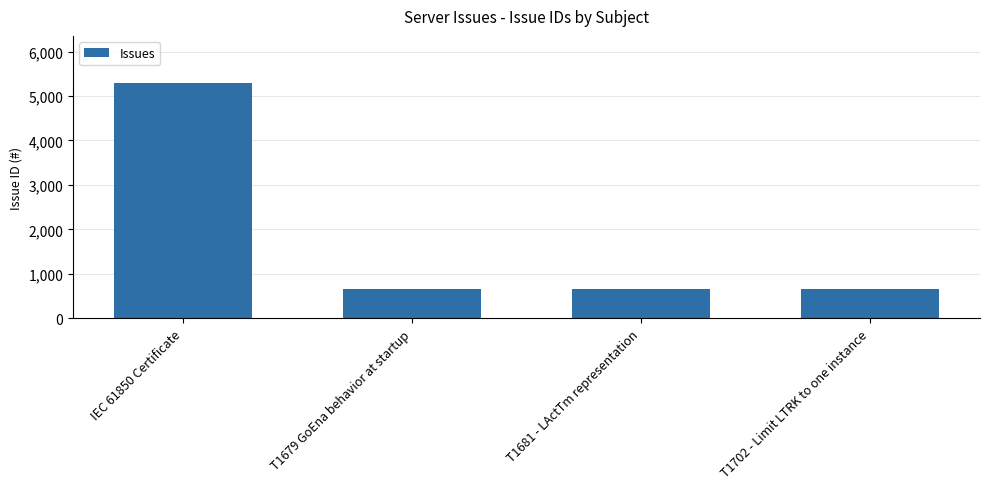

Between IEC 61850 Certificate and T1681 - LActTm representation, which is larger?

IEC 61850 Certificate